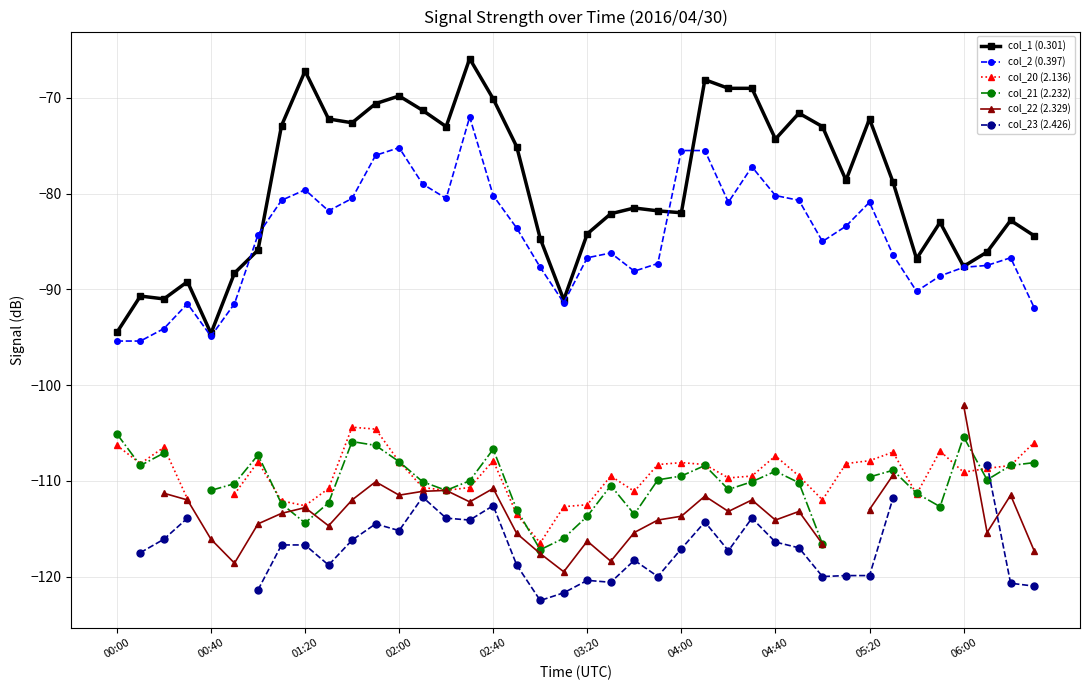

What is the greatest value displayed?

-65.9